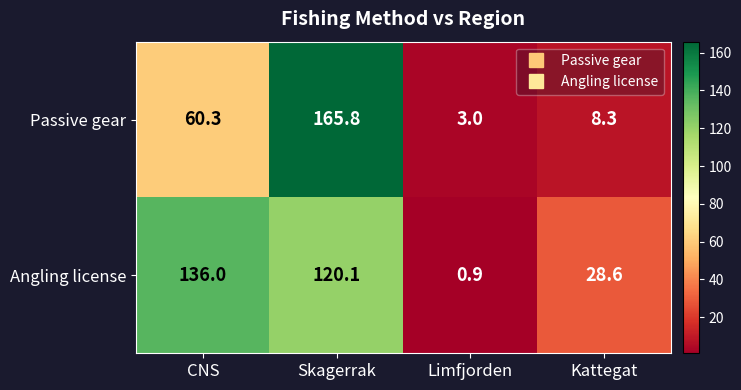

Rank the series by their average value, from highest to lowest.

Angling license, Passive gear